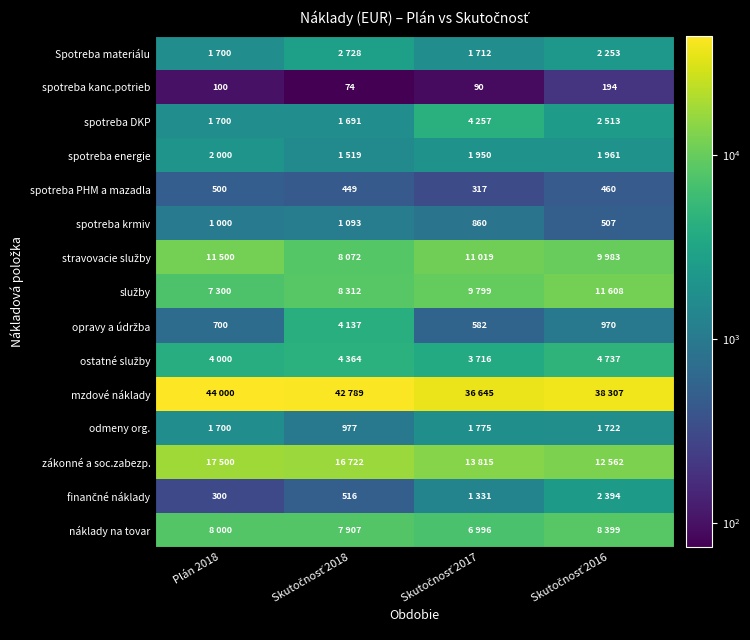

Which category has the highest value in the spotreba PHM a mazadla series?

Plán 2018